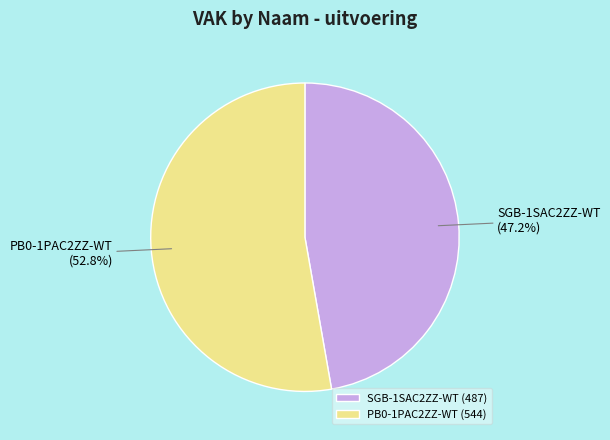

How many segments does this pie chart have?

2